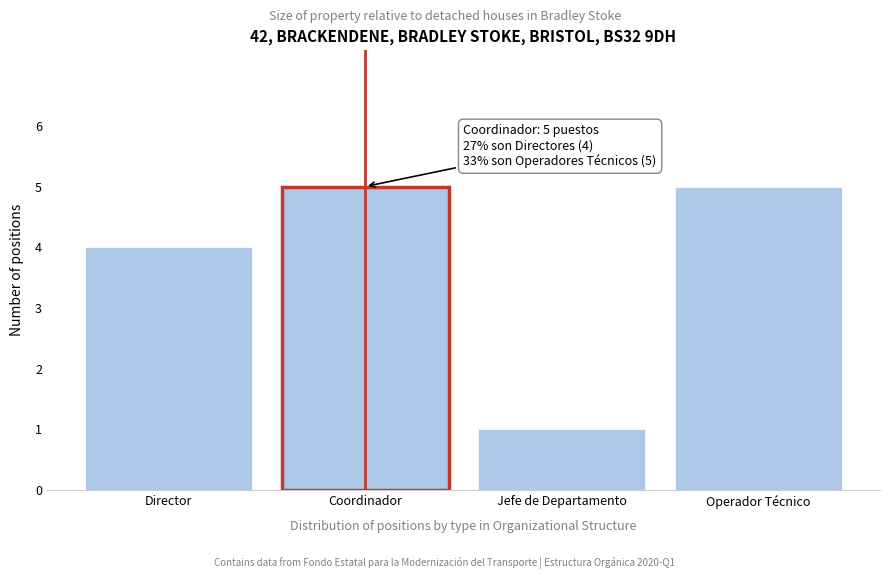

Reading right to left, list all the values displayed in this chart.

5	1	5	4